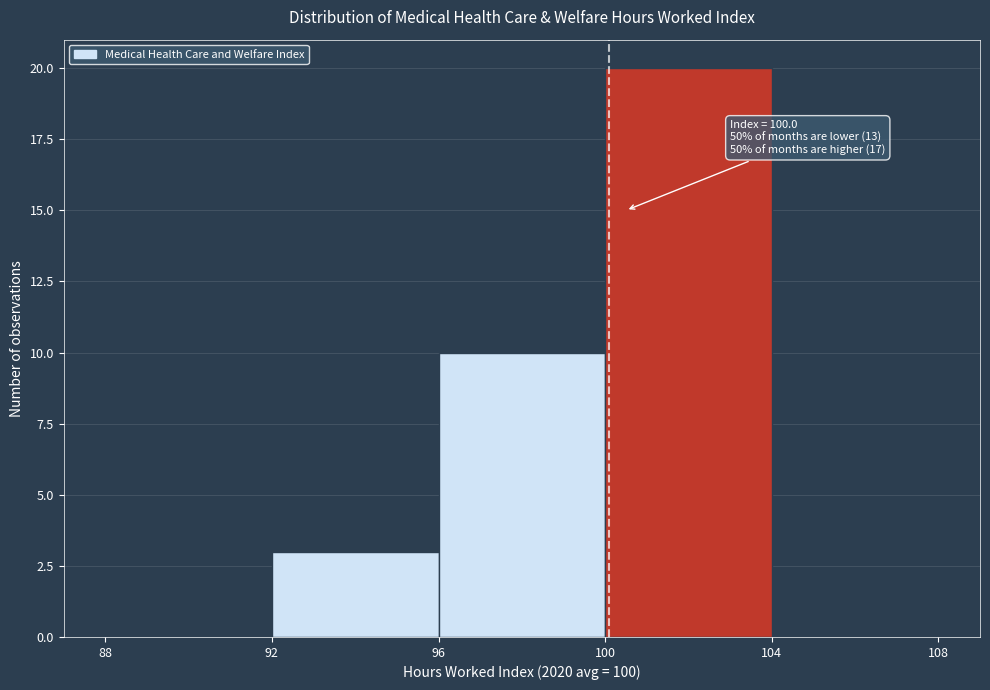

Which range on the x-axis has the tallest bar?

100 to 104